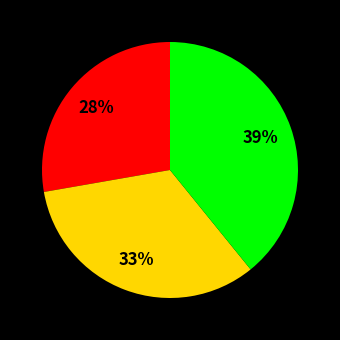

To the nearest percent, what is the average slice percentage?

33%